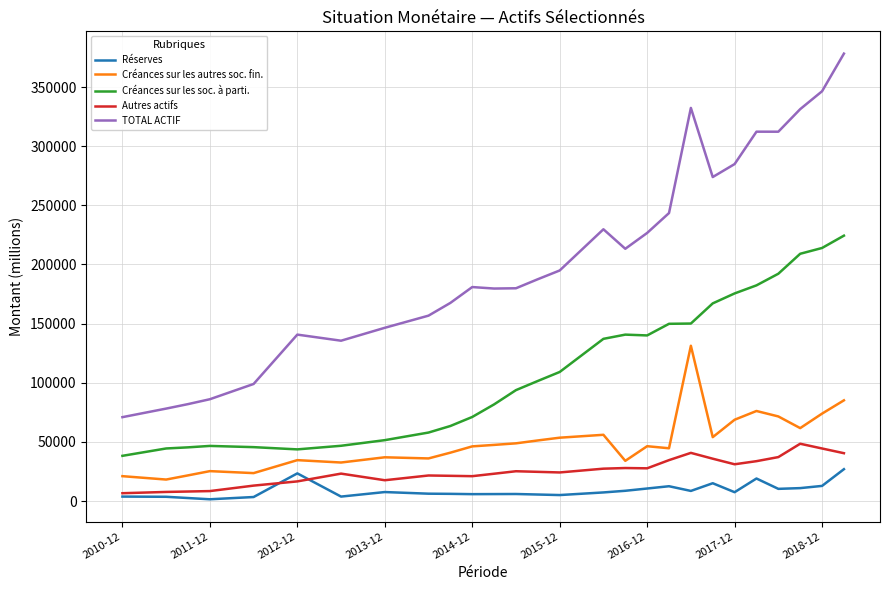

True or false: Réserves and Créances sur les soc. à parti. intersect in this chart.

False